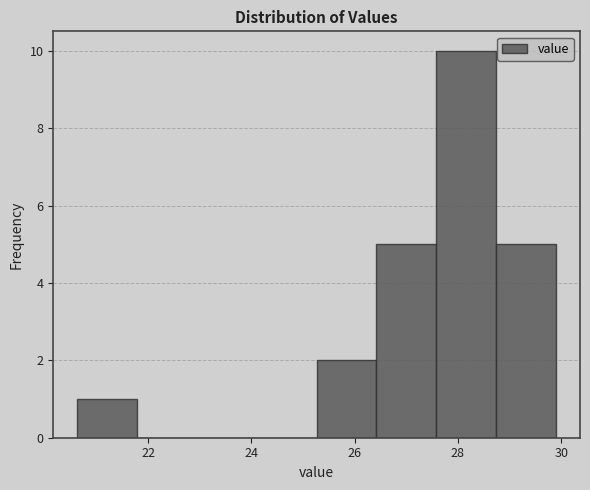

What is the height of the bar covering 26.4 to 27.6 on the x-axis? Neither the bar edges nor the heights are printed on the chart, so give them approximately, as read against the axes.

5